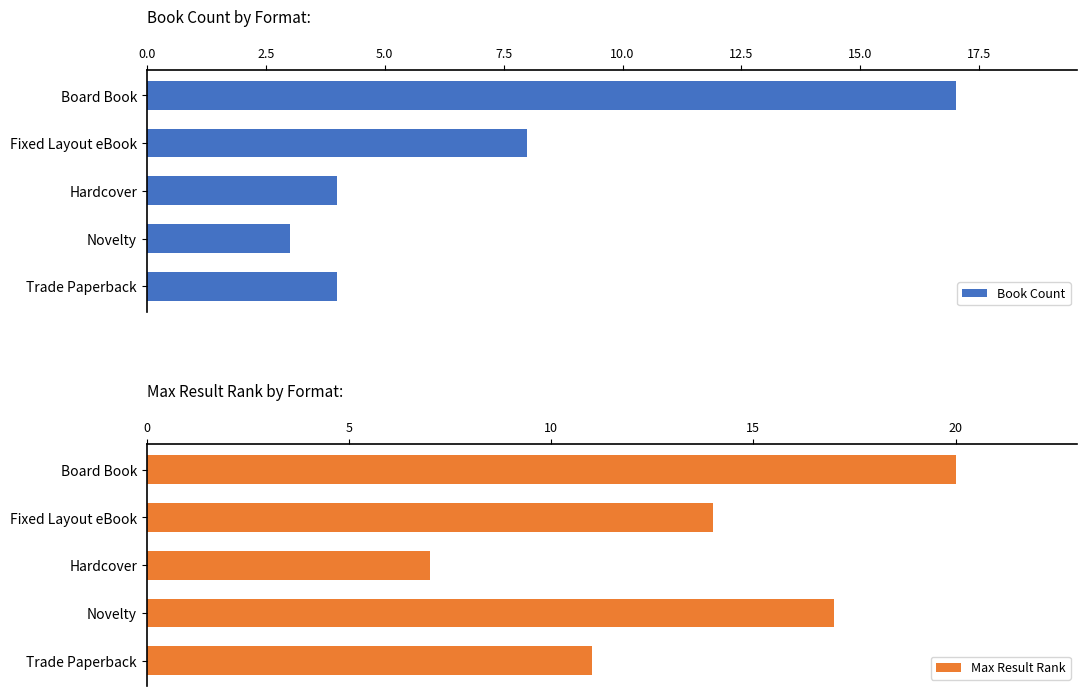

At how many categories does at least one series exceed 17?

1